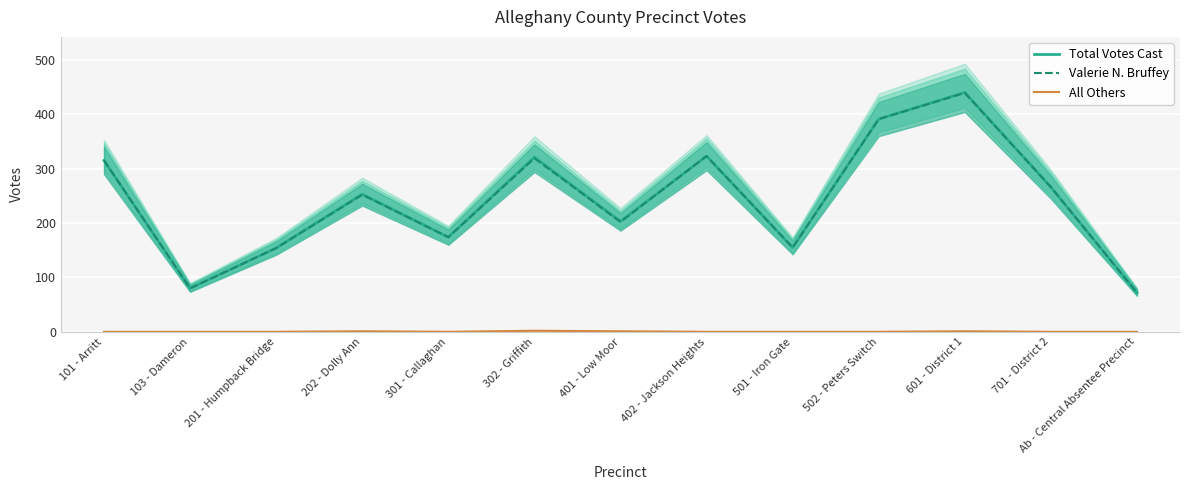

Where is Valerie N. Bruffey nearest to the value 255?

202 - Dolly Ann